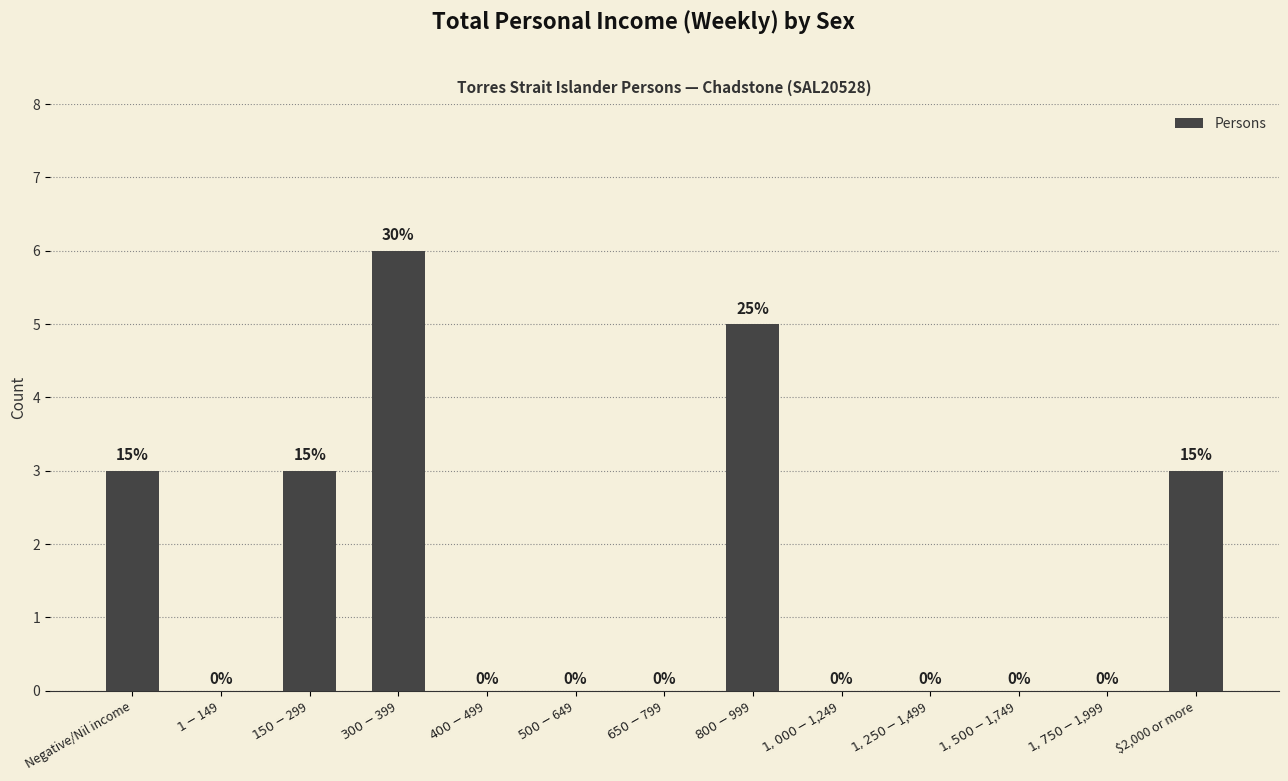

The chart shows a value of -4 at $1,000-$1,249. True or false?

False